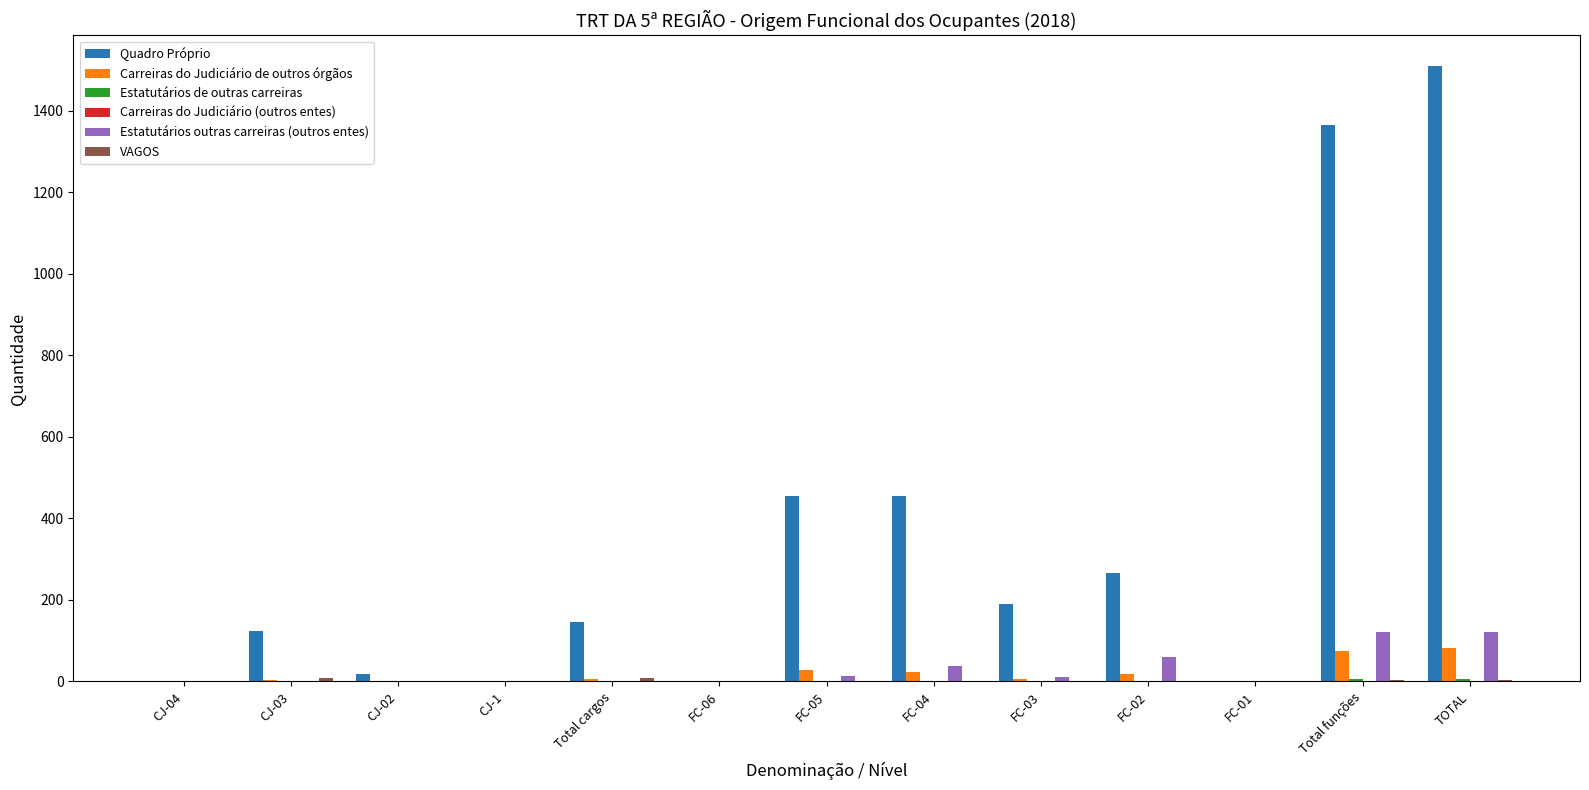

What is the maximum value for Carreiras do Judiciário de outros órgãos?

81